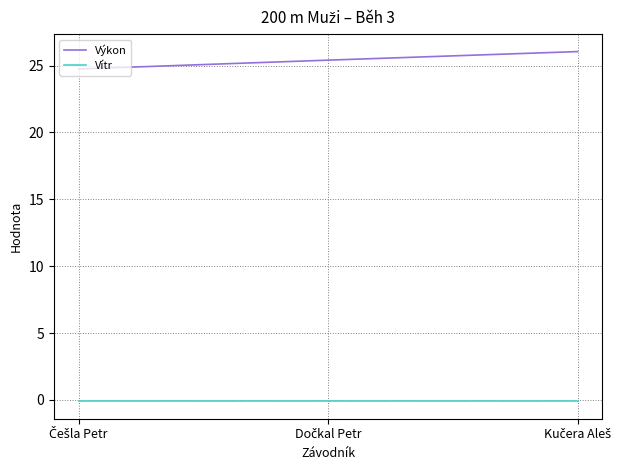

What is the sum of all Výkon values?

76.2